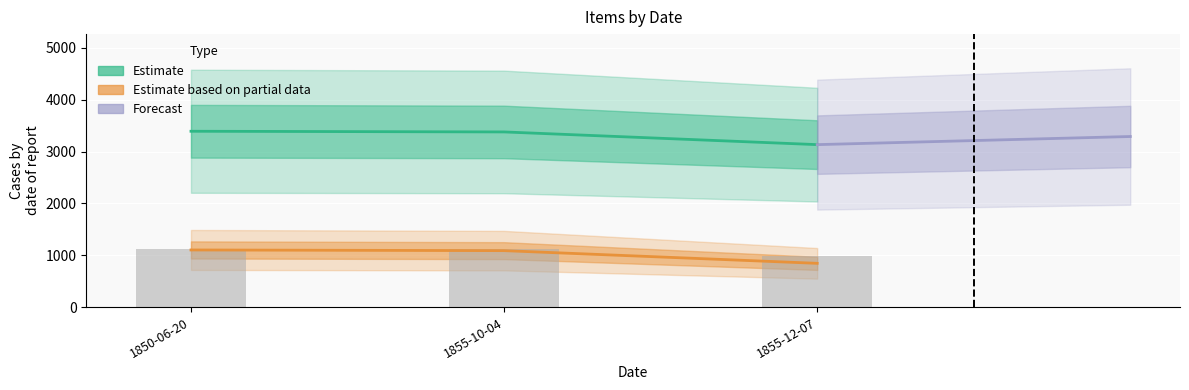

What position from the left is 1855-10-04?

2